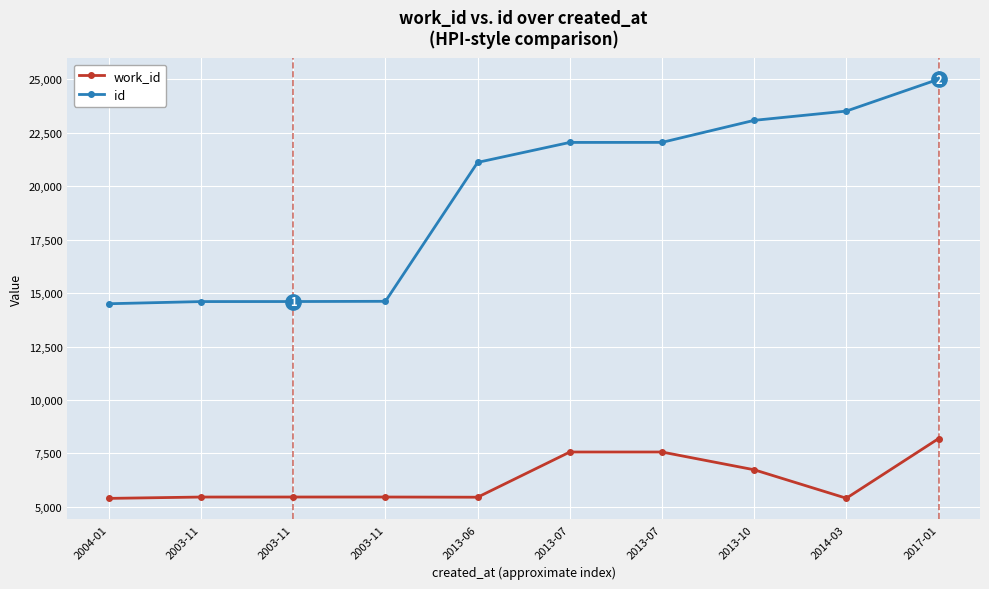

Is this an area chart (filled region under the line)?

No